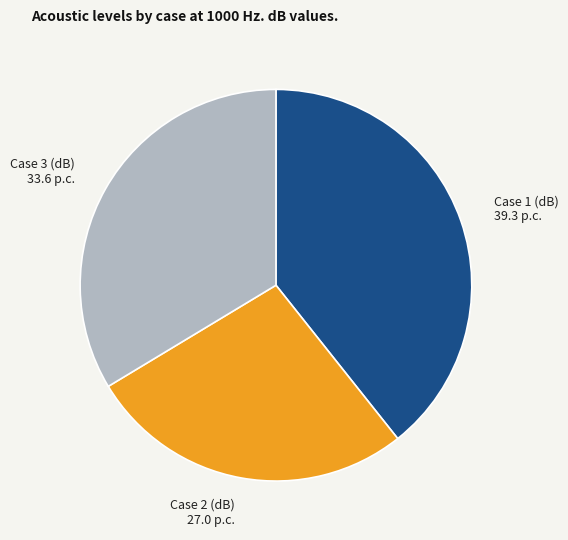

Is there a majority slice in this chart?

No